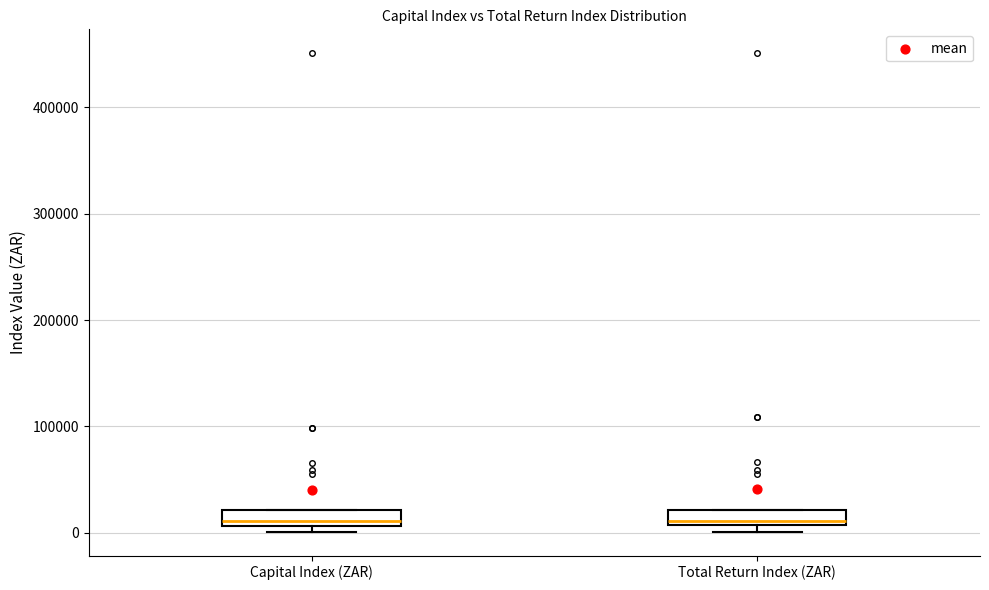

Where is the upper edge of the box for Capital Index (ZAR) on the y-axis? The values are not printed on the chart, so give them approximately, as read against the axis.

20000